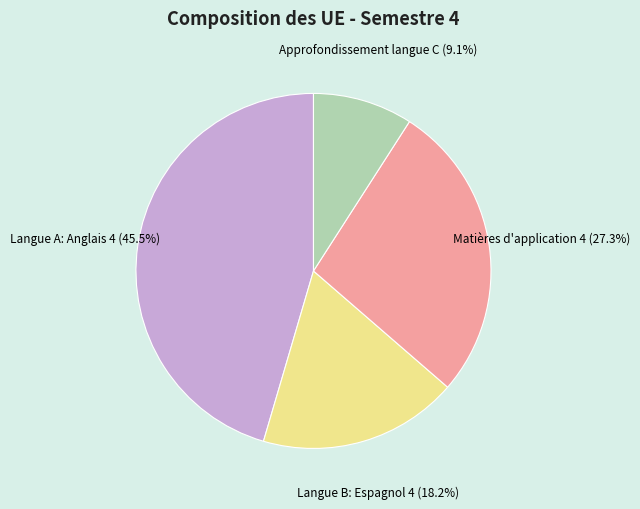

Is there a majority slice in this chart?

No